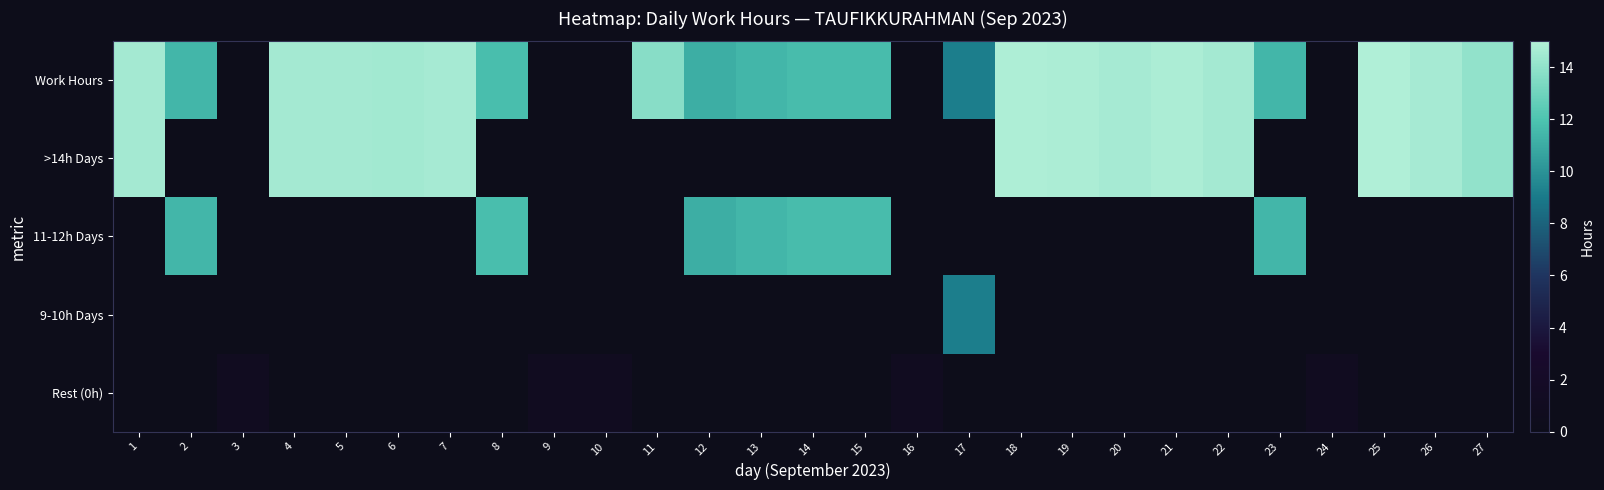

List the series in order of their peak value, highest first.

Work Hours, >14h Days, 11-12h Days, 9-10h Days, Rest (0h)